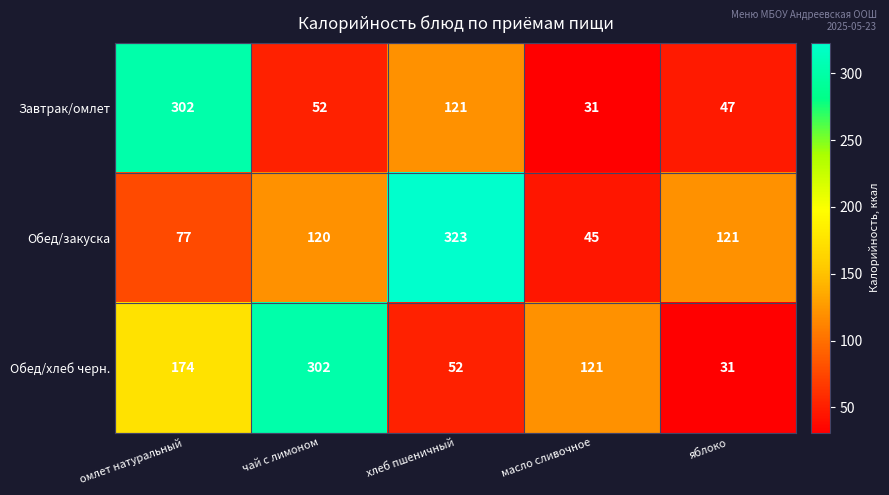

At which label is Обед/закуска closest to 184?

яблоко